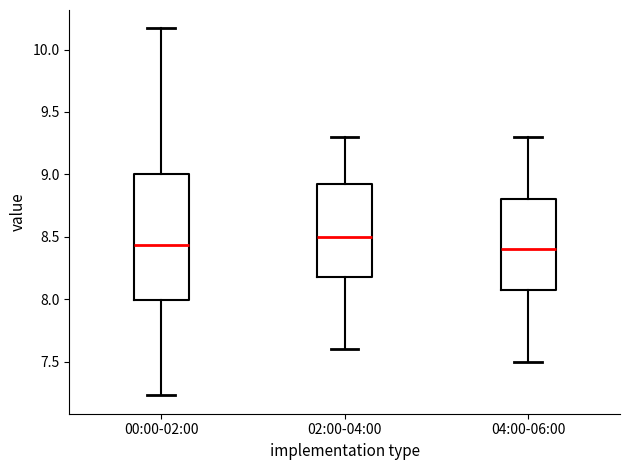

Where is the upper edge of the box for 04:00-06:00 on the y-axis? The values are not printed on the chart, so give them approximately, as read against the axis.

8.80